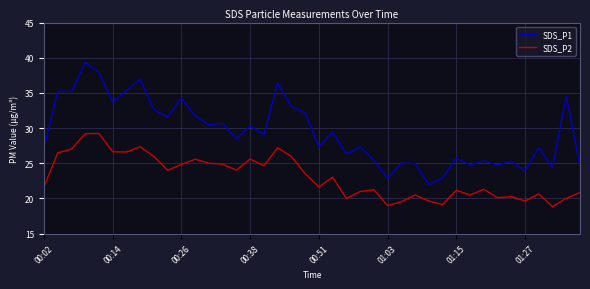

What is the smallest value displayed?

18.8